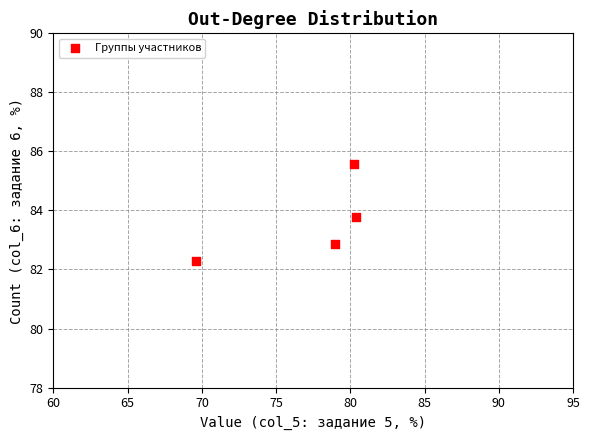

What is the range of X values (max minus min)?

10.8